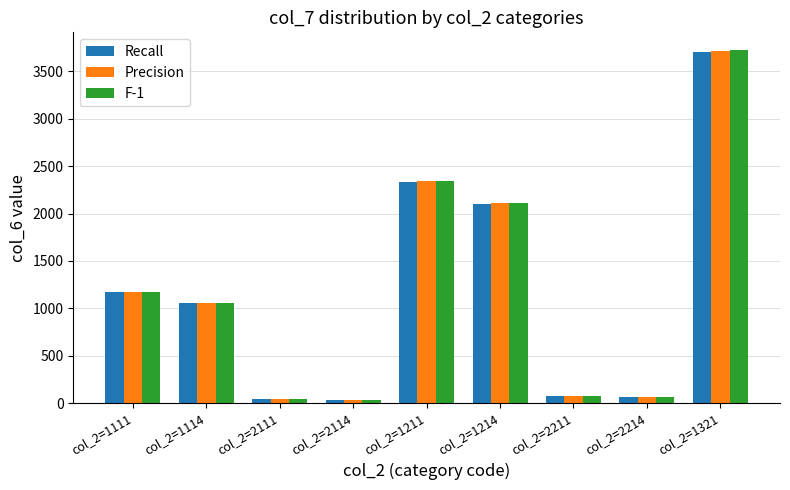

The value of Precision at col_2=2114 is 35. True or false?

True